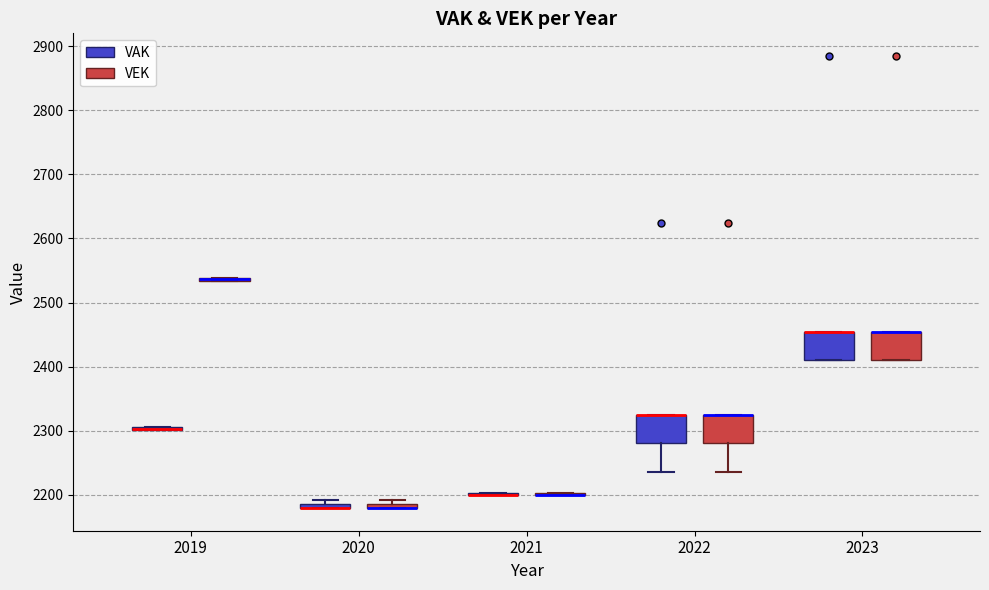

Where is the lower edge of the box for 2023 (VAK) on the y-axis? The values are not printed on the chart, so give them approximately, as read against the axis.

2410